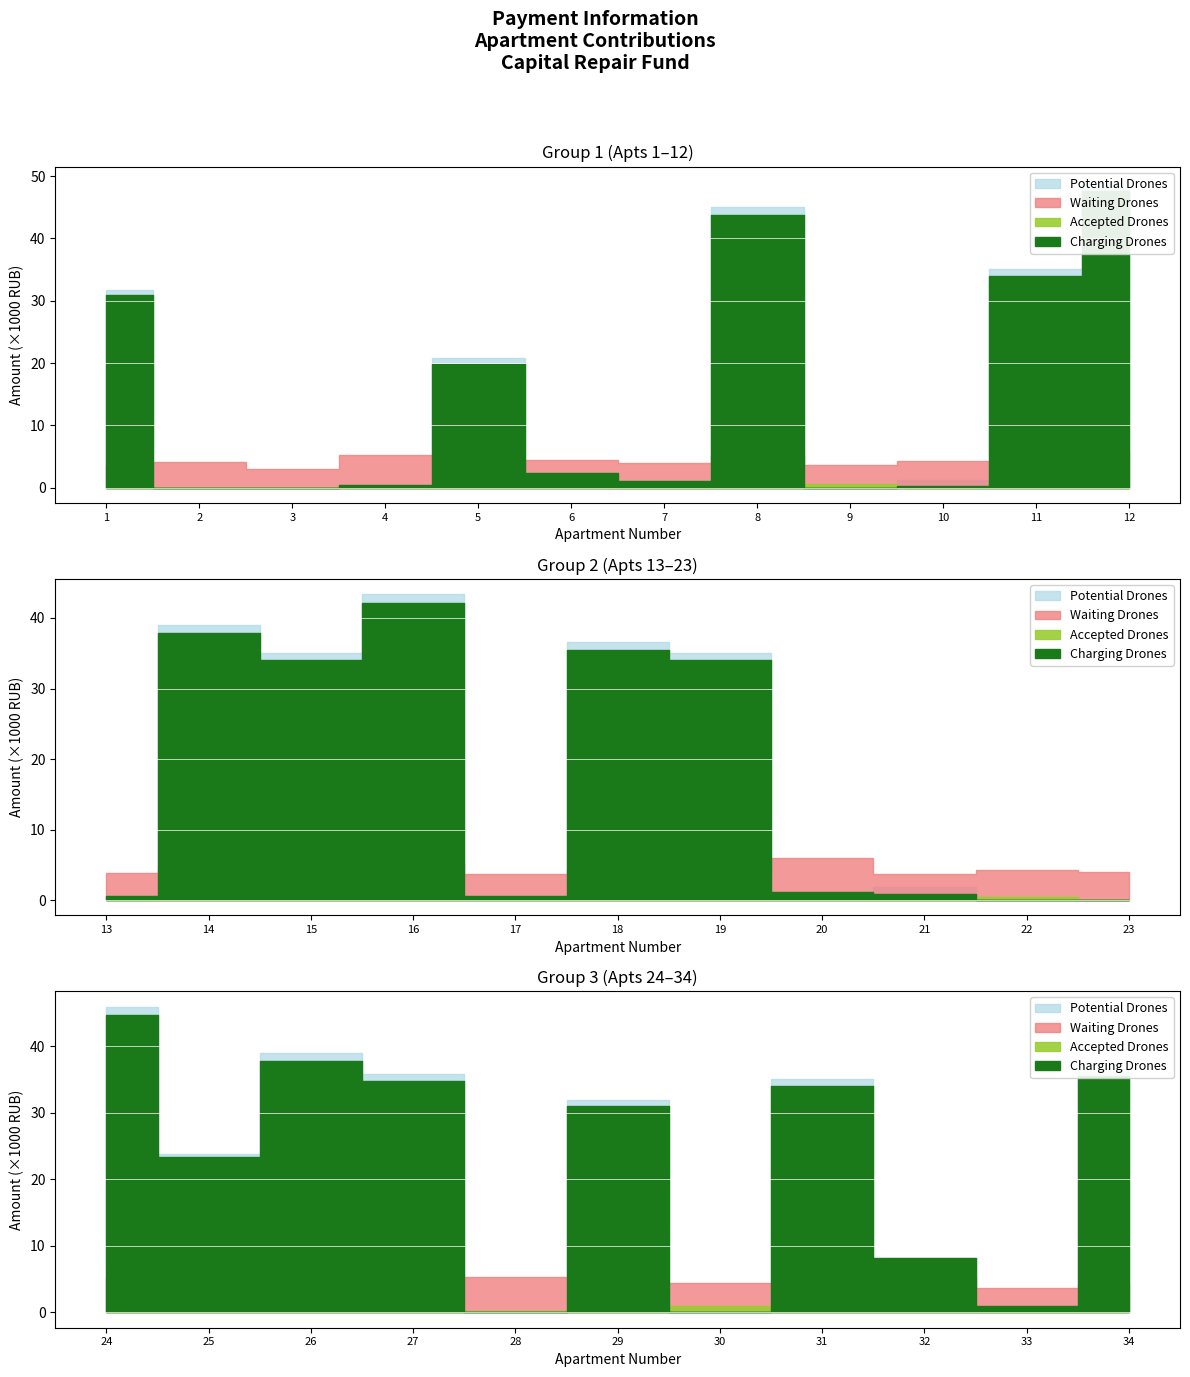

Where is Potential Drones (col_6) nearest to the value 24533?

25